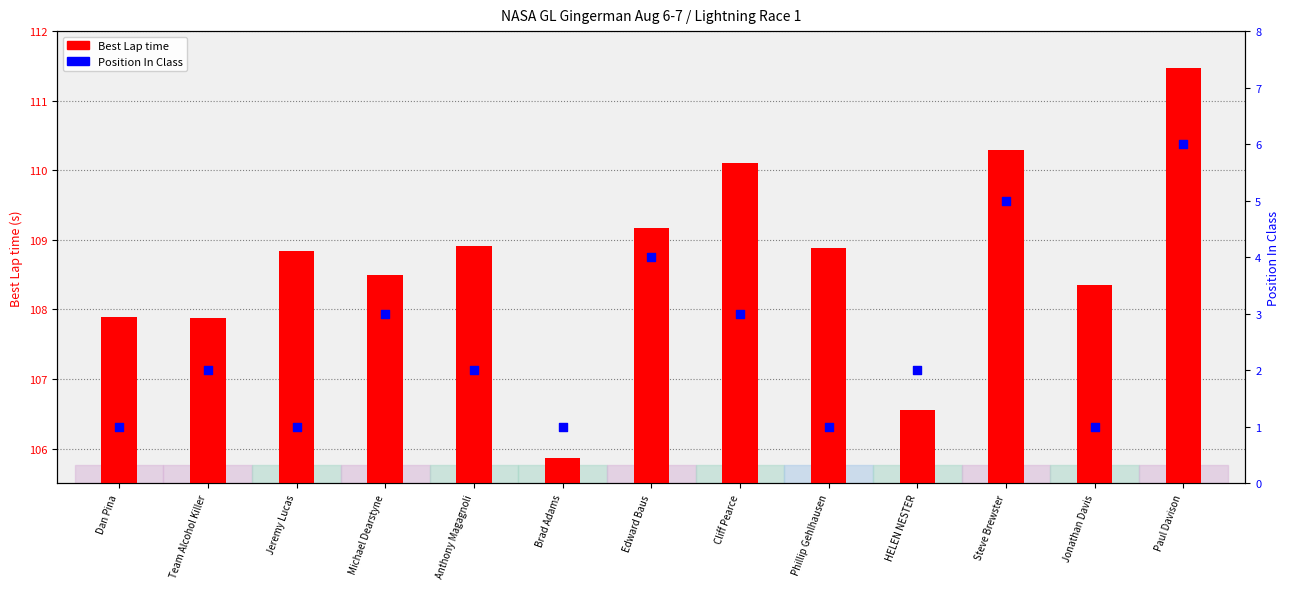

Which series reaches the maximum Y coordinate?

Best Lap time